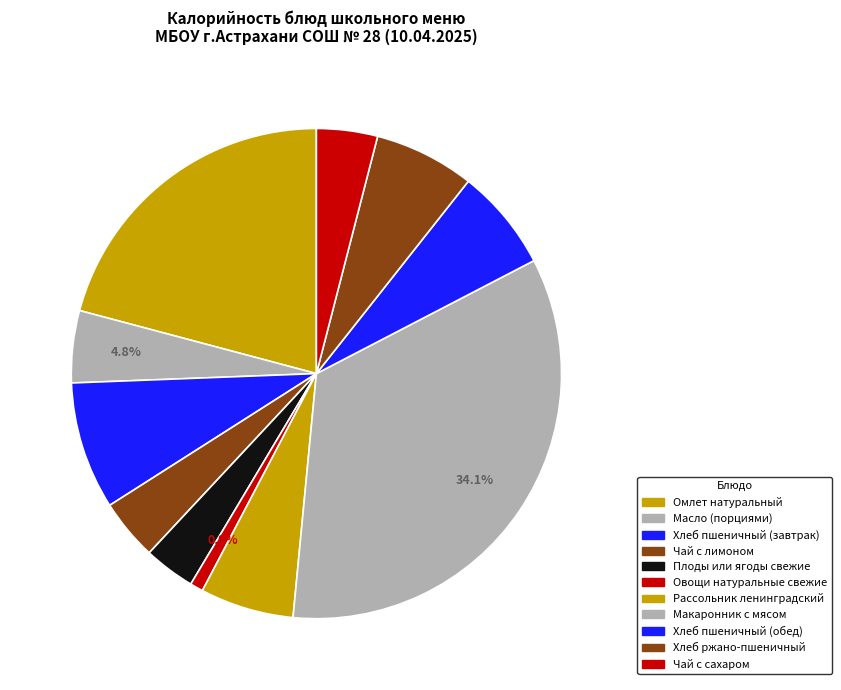

Count the number of slices in the pie.

11